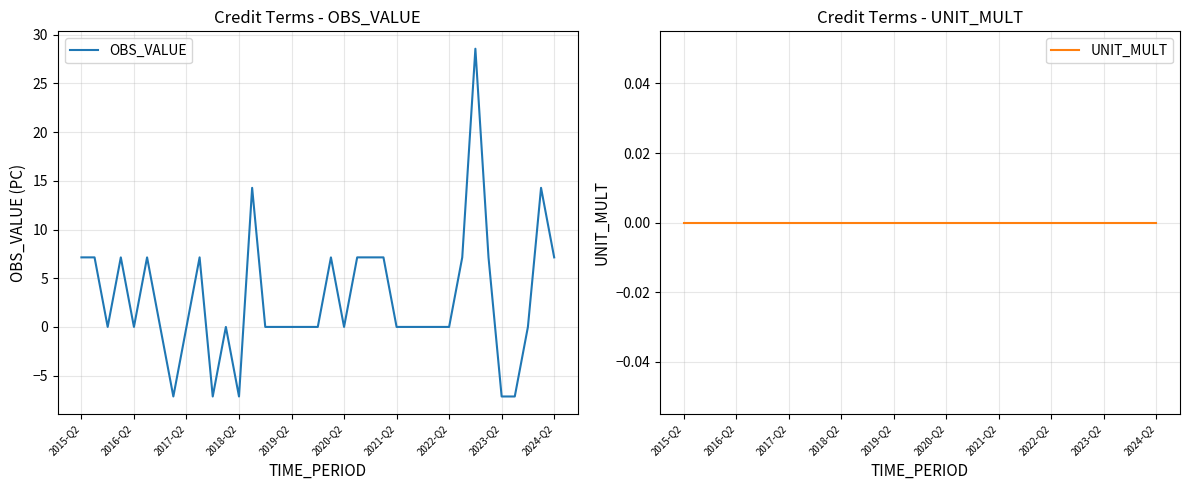

What is the maximum value for OBS_VALUE?

28.6